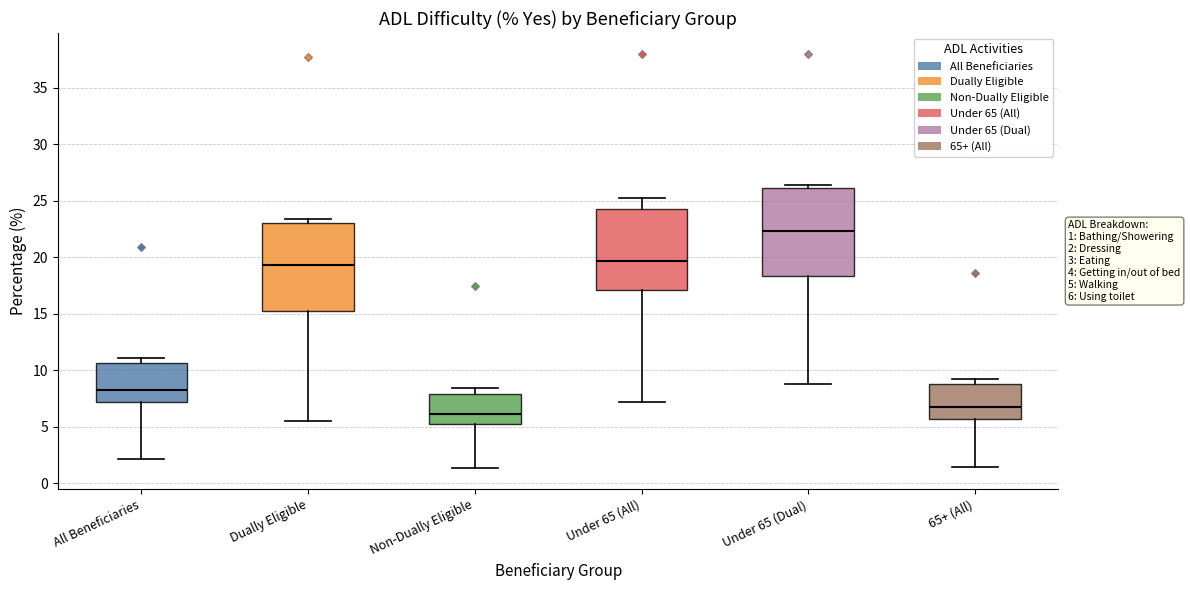

Which box has the lowest median line?

Non-Dually Eligible